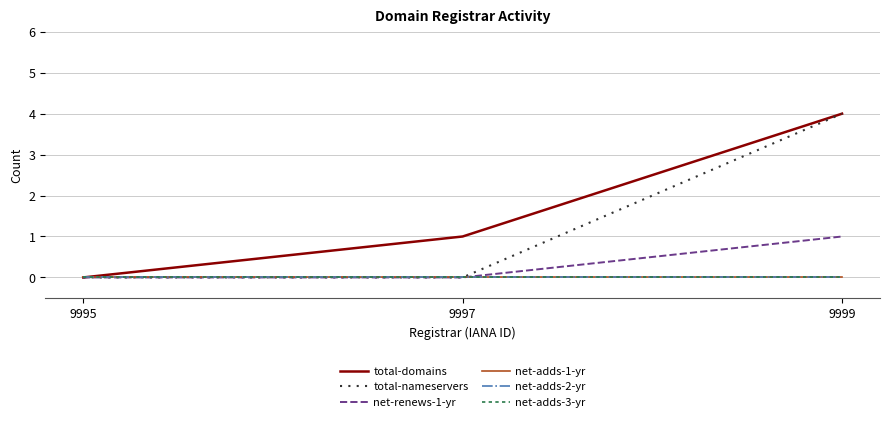

Between 9995 and 9999, which is larger?

9999